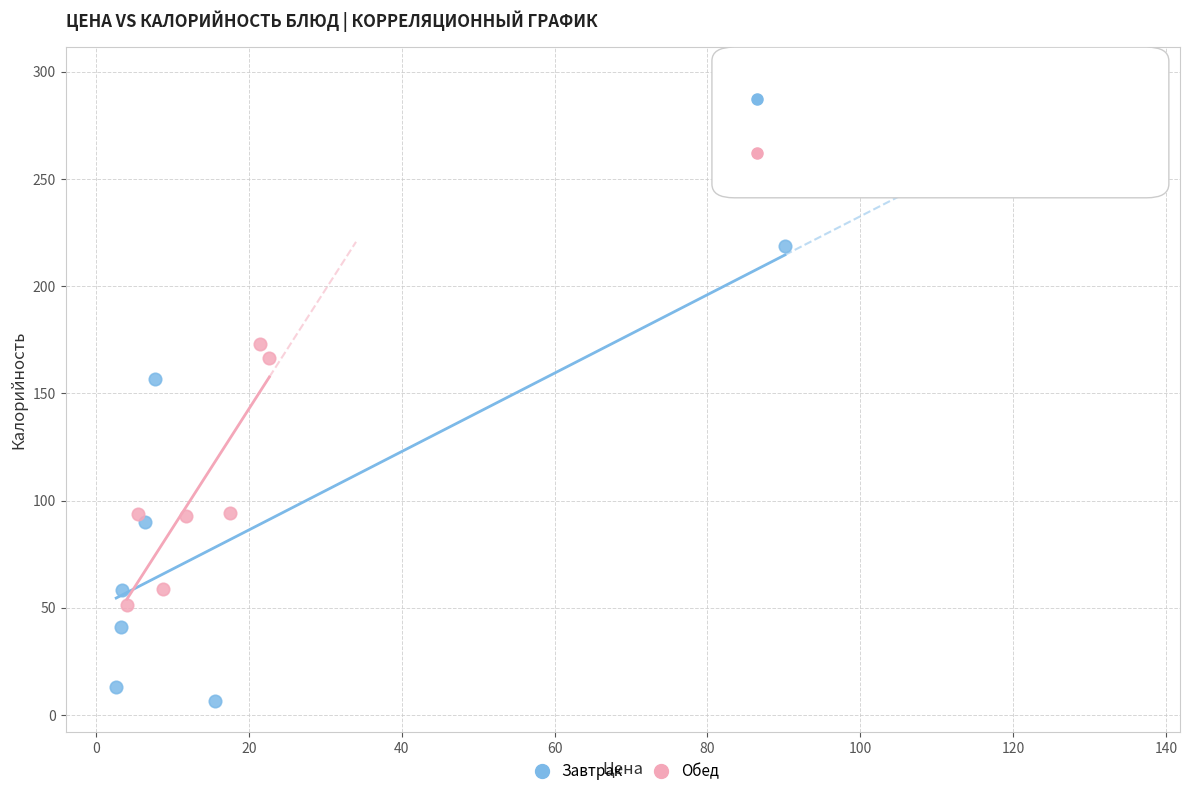

Which series reaches the minimum Y coordinate?

Завтрак